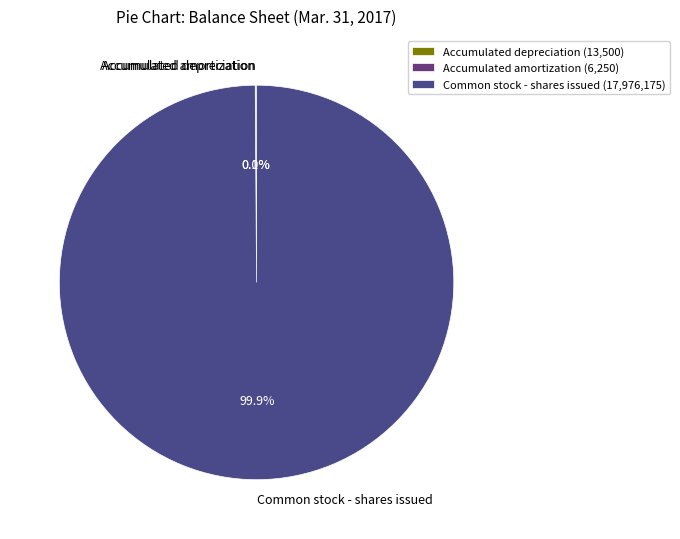

Is there a majority slice in this chart?

Yes